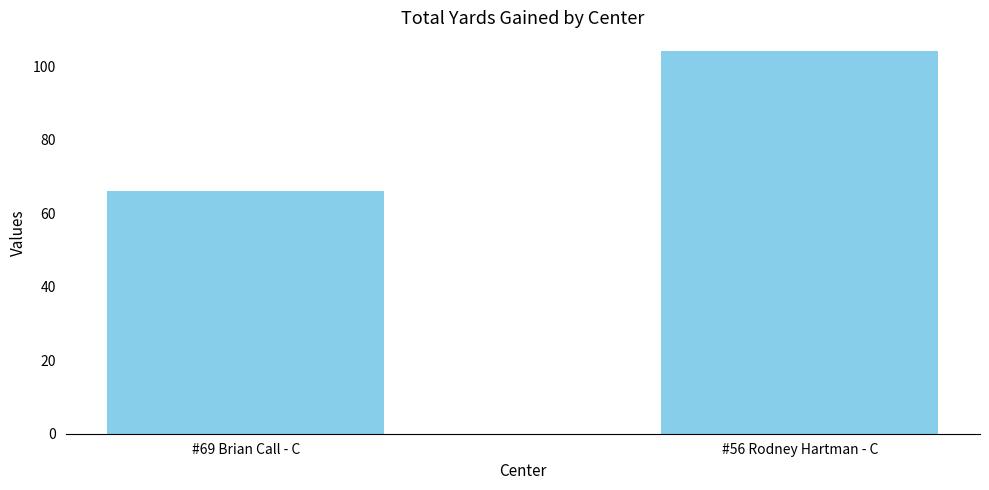

True or false: the data shows 66 at #69 Brian Call - C.

True